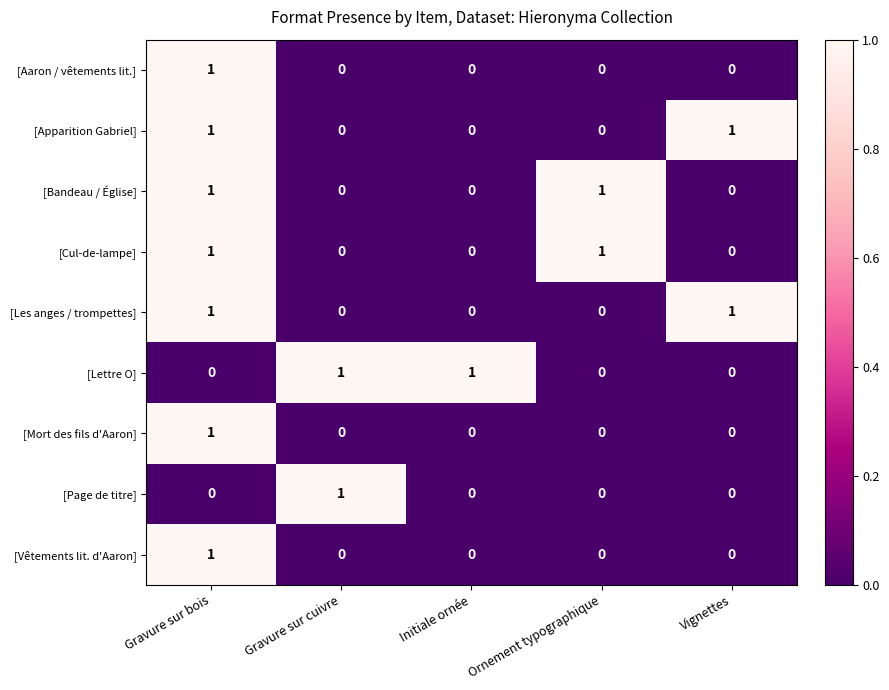

Which series changed the most between Gravure sur cuivre and Initiale ornée?

[Page de titre]